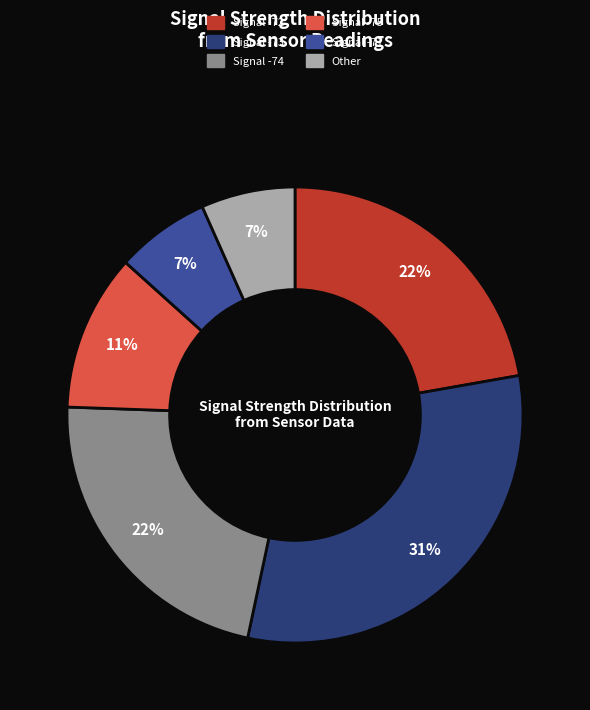

Is the sum of Signal -75 and Signal -72 greater than half?

No